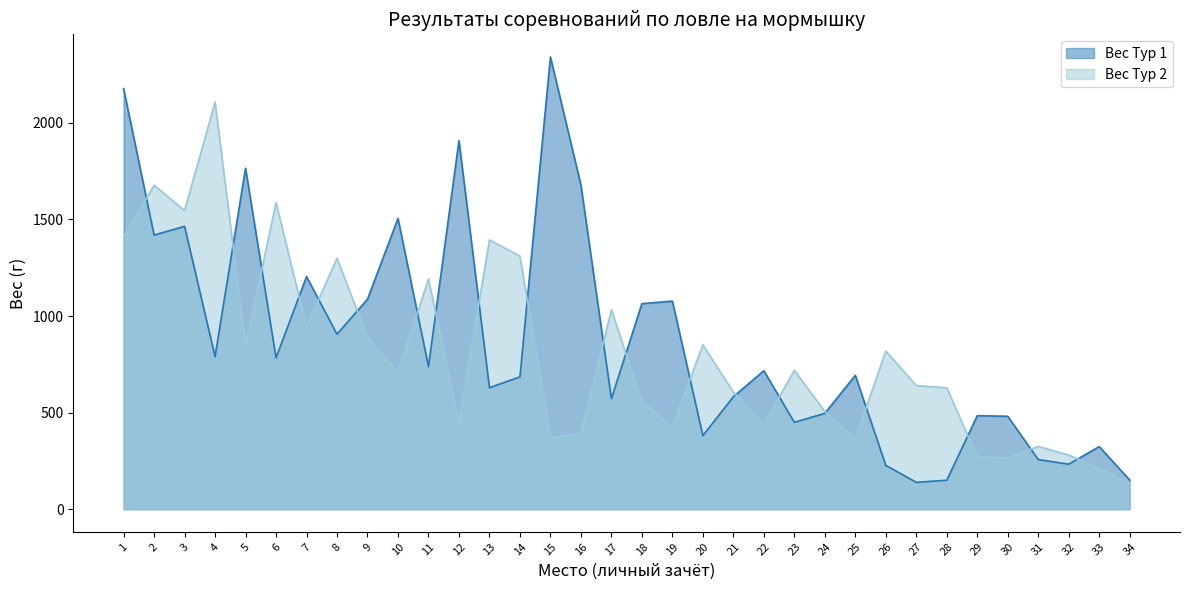

Where is the first local maximum for Вес Тур 1?

3